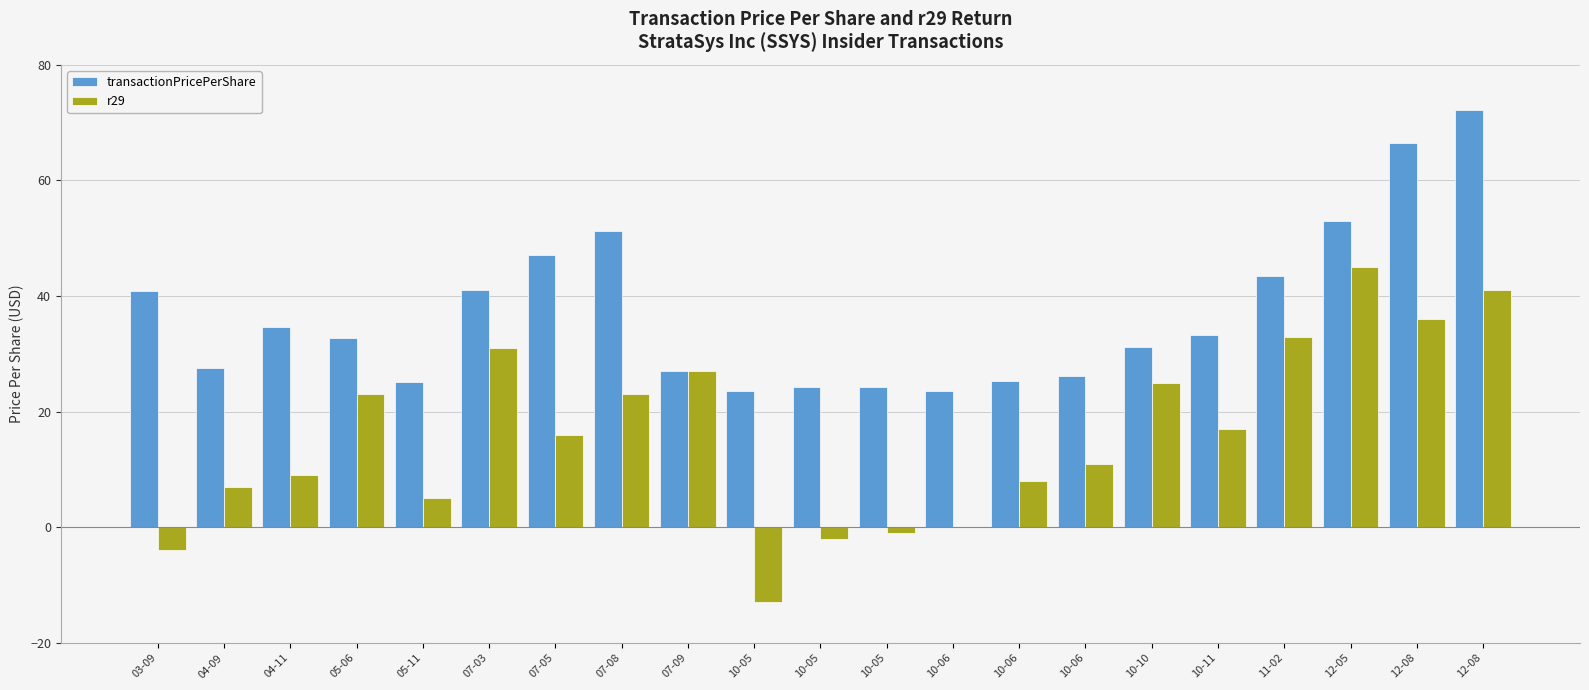

Does the chart contain stacked bars?

No